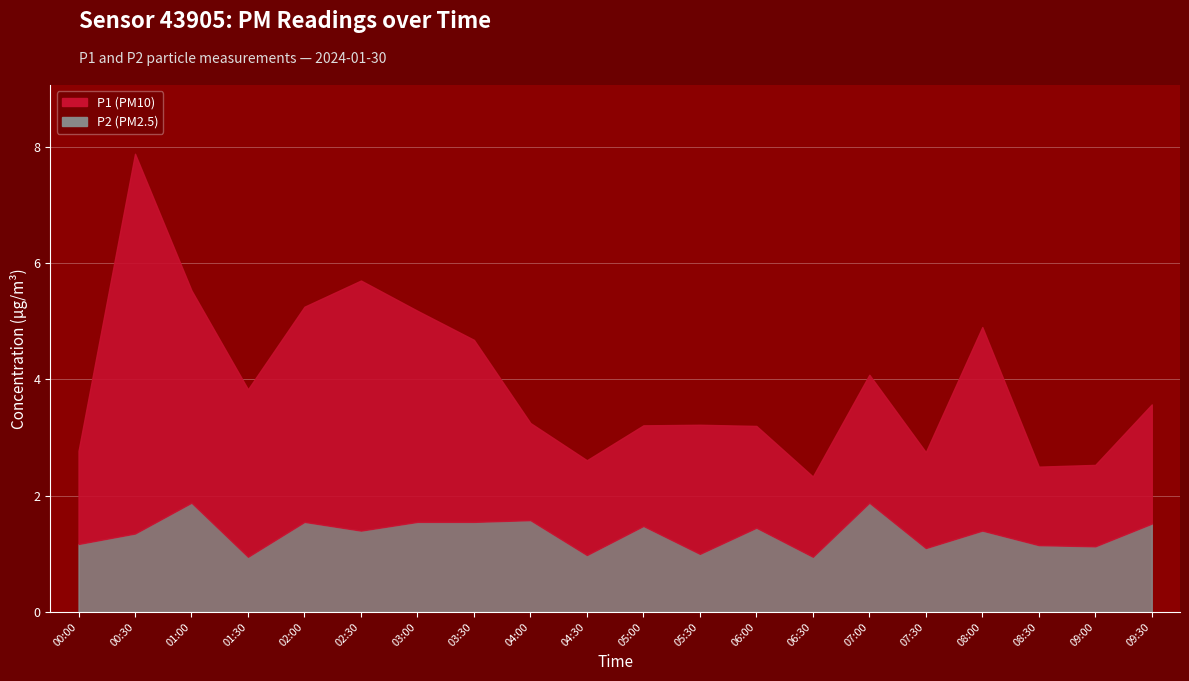

How many values in the P1 series are below 2?

9